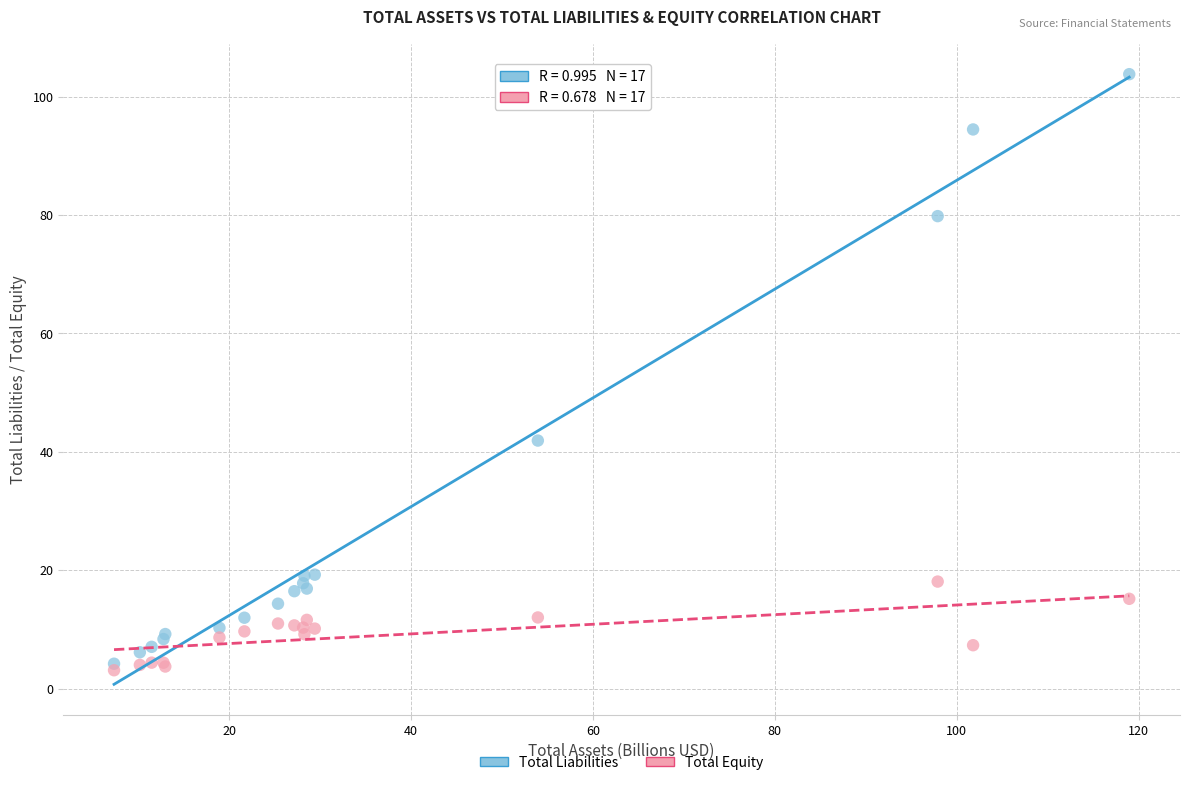

Across all series, what Y value is closest to 53?

41.9